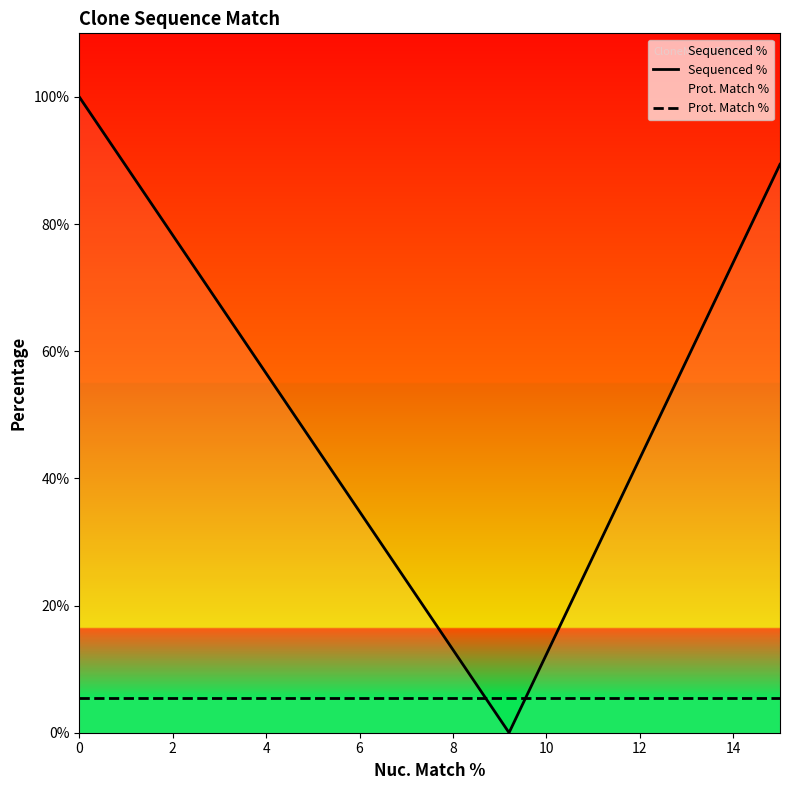

What is the average value of the Prot. Match % series?

5.5